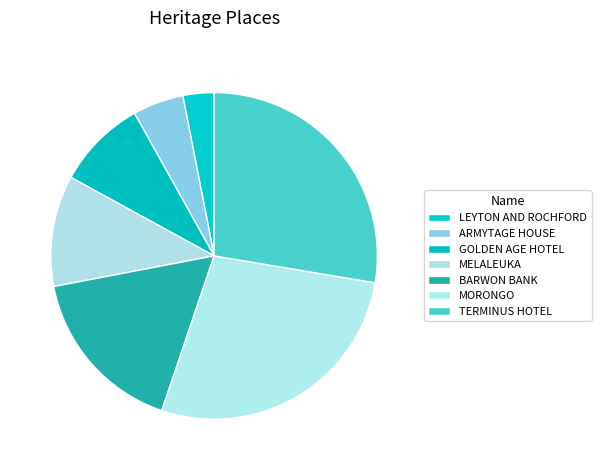

To the nearest percent, what is the difference between the largest and smallest slice percentages?

25%